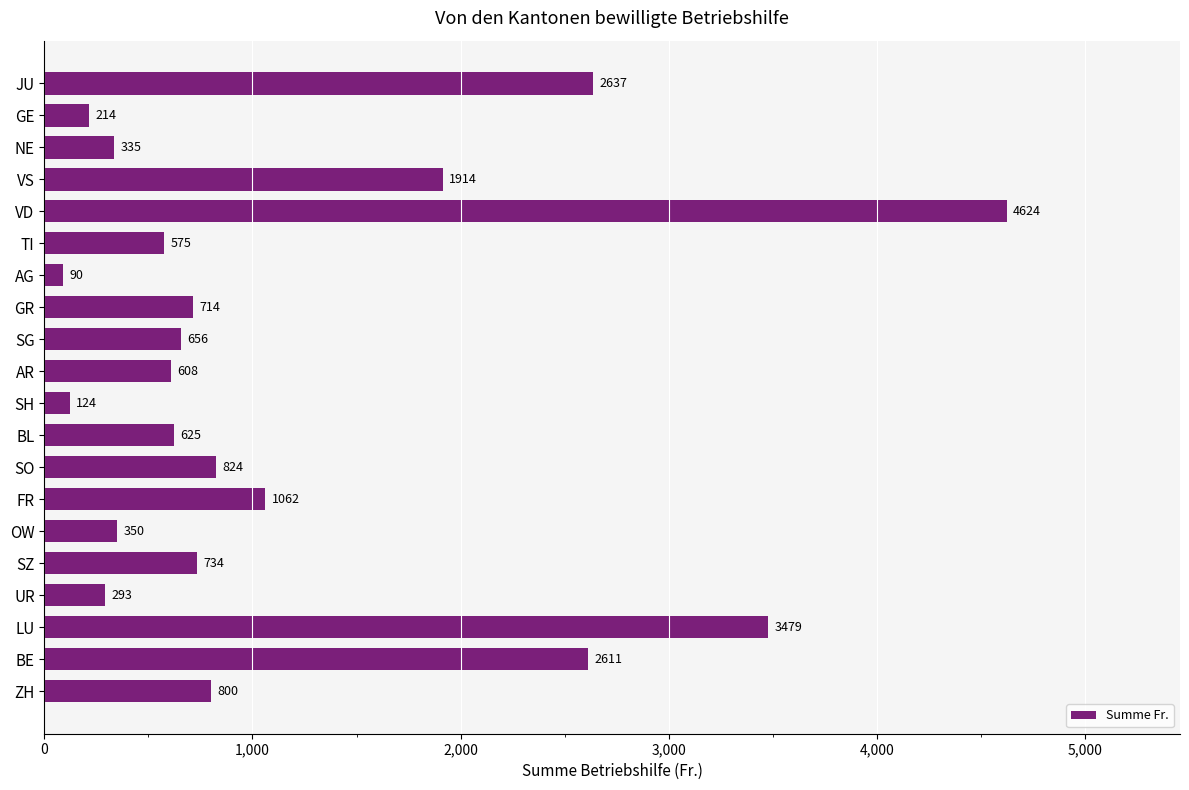

List the labels in order of value, smallest first.

AG, SH, GE, UR, NE, OW, TI, AR, BL, SG, GR, SZ, ZH, SO, FR, VS, BE, JU, LU, VD